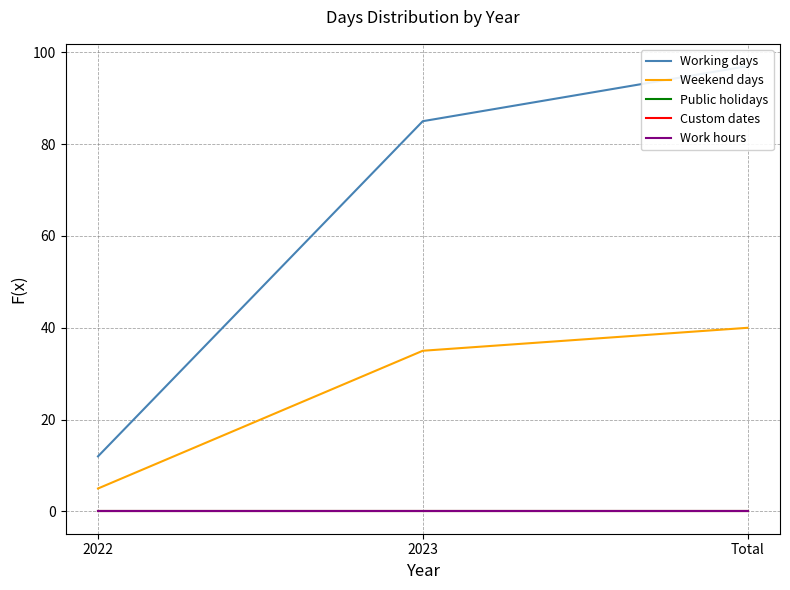

True or false: Working days has a value of 31 at Total.

False